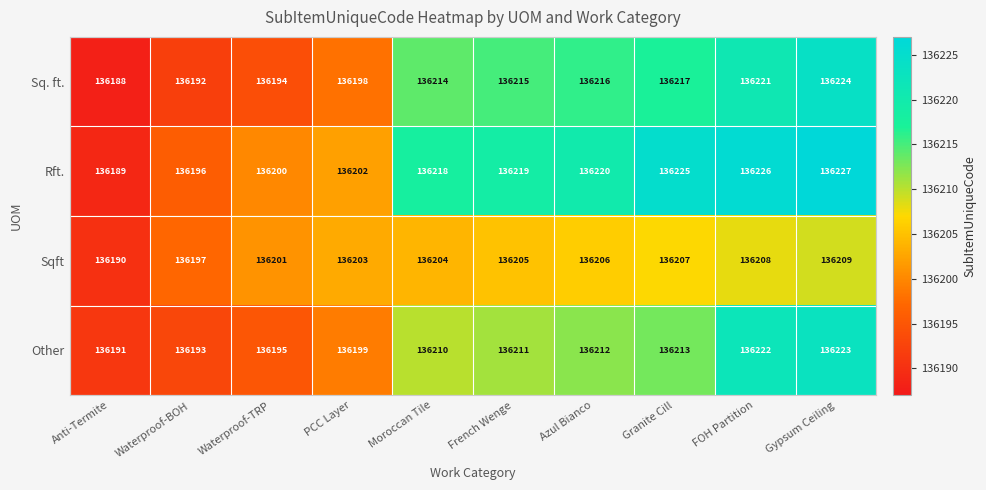

Which series has the largest total across all categories?

Rft.